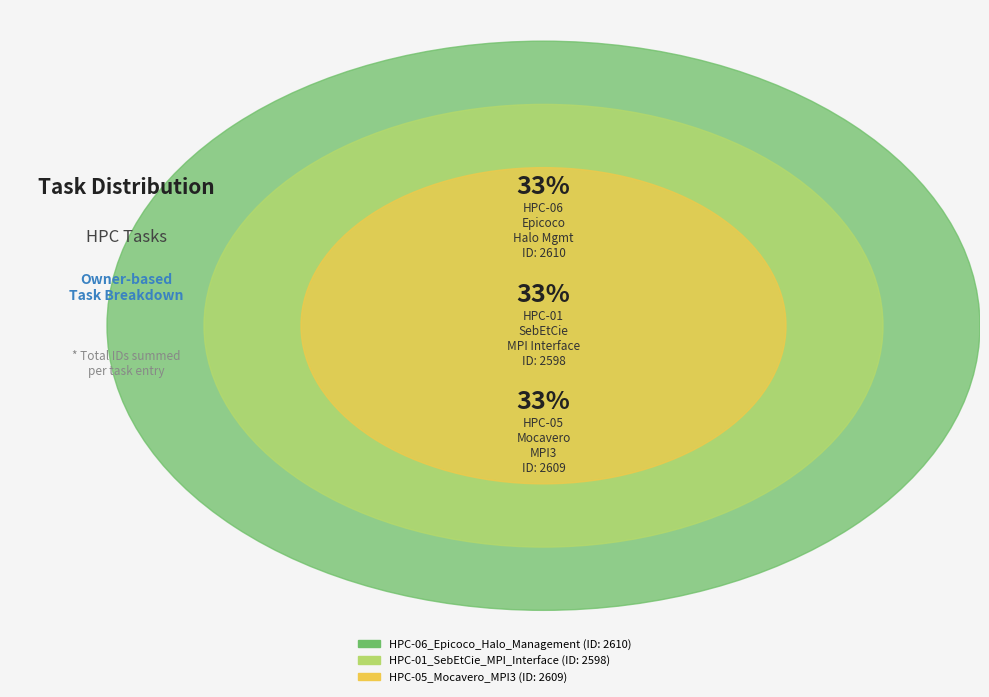

How much of the chart is everything except HPC-05_Mocavero_MPI3?

66.6%